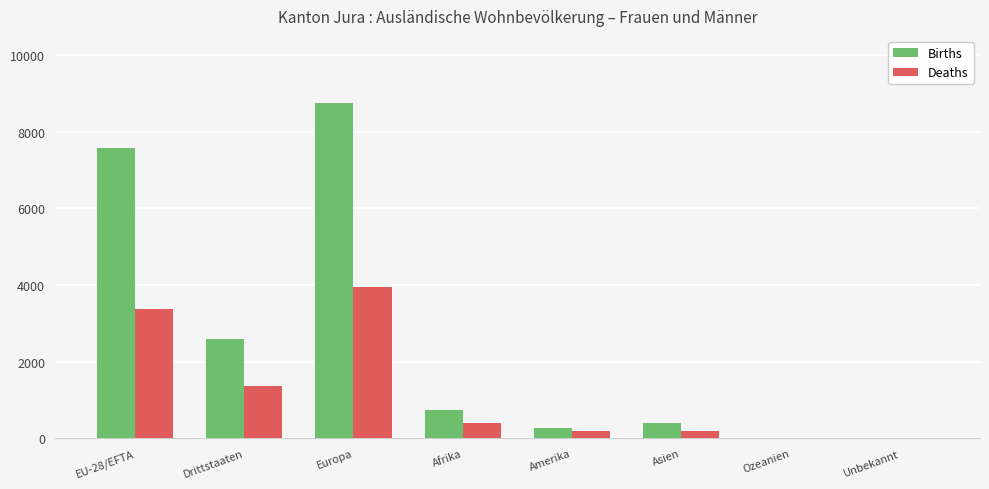

Where is Deaths nearest to the value 1972?

Drittstaaten